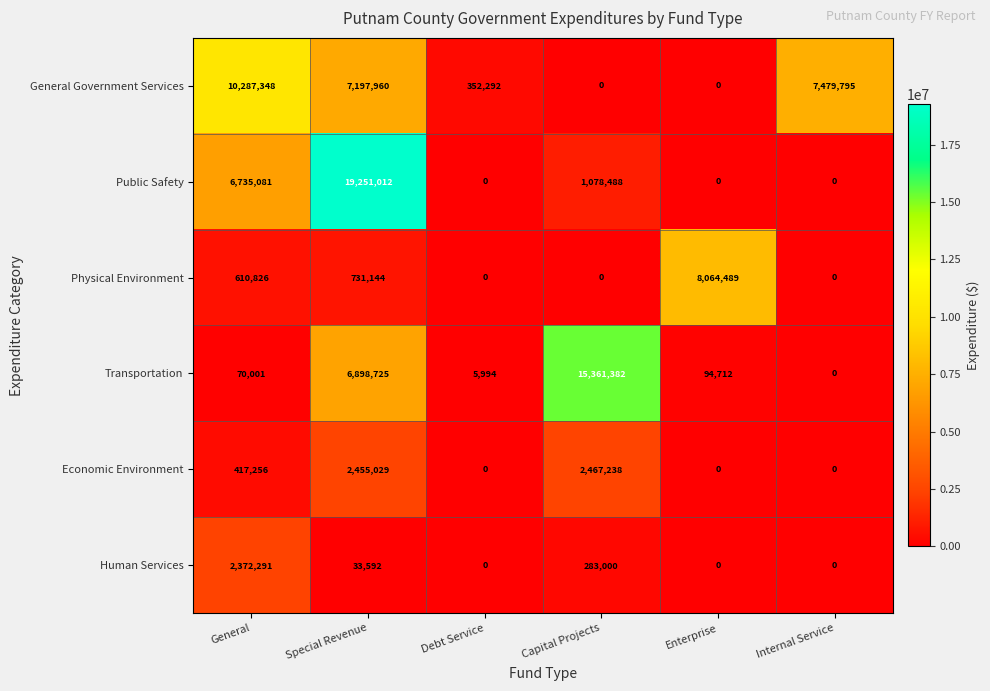

List the series in order of their peak value, highest first.

Public Safety, Transportation, General Government Services, Physical Environment, Economic Environment, Human Services